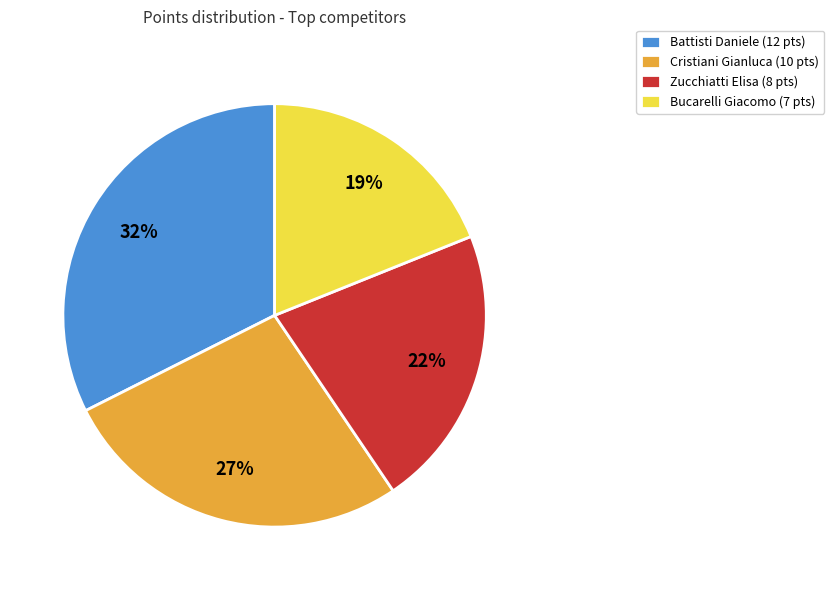

Is there any slice that represents more than half of the pie?

No